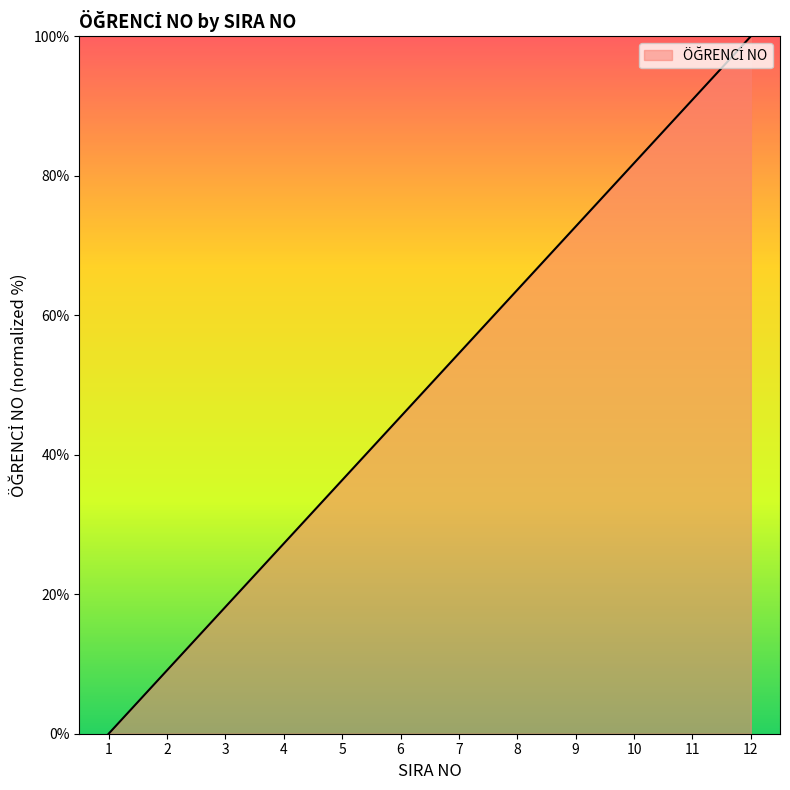

Count the number of values greater than 54.

6